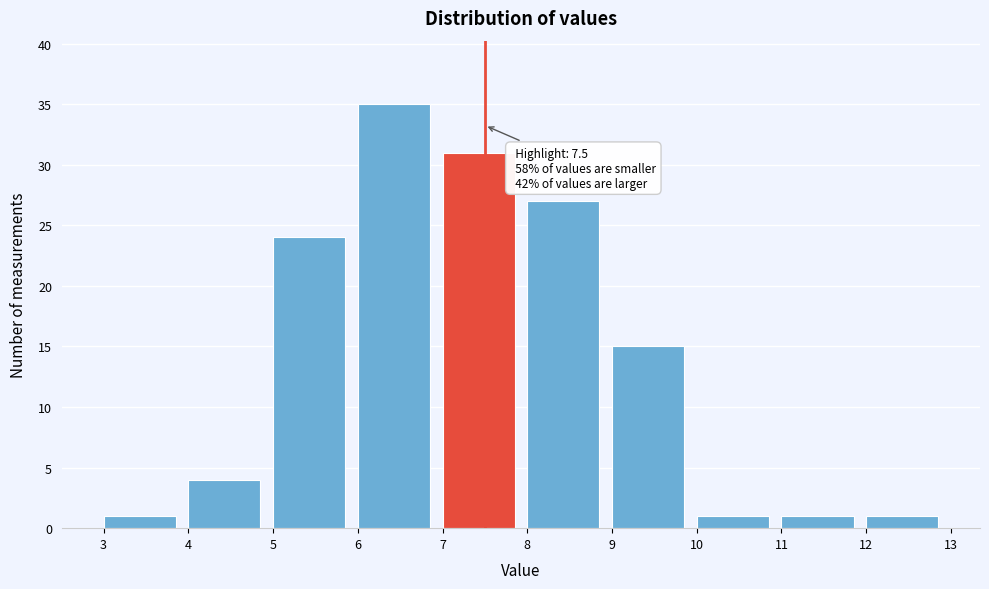

Which range on the x-axis has the tallest bar?

6 to 7